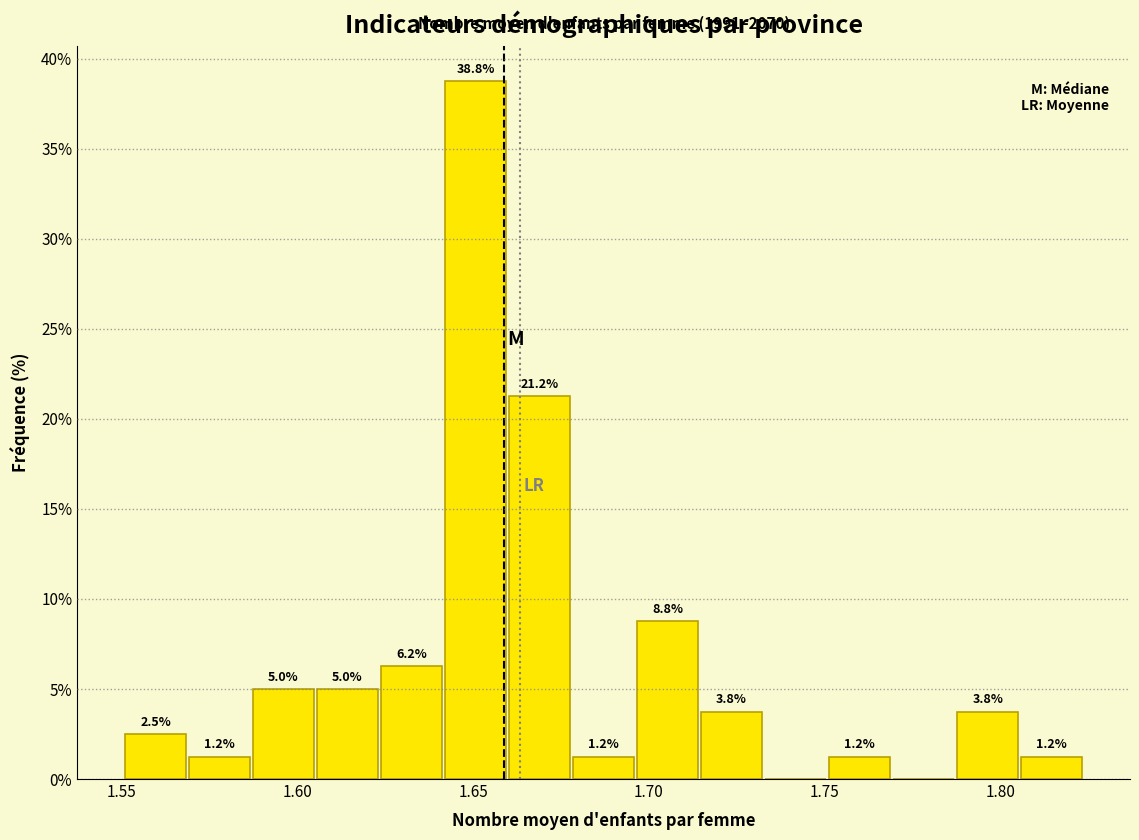

Around what value on the x-axis is the tallest bar? Give the approximate position of its centre, as read against the axis.

1.650